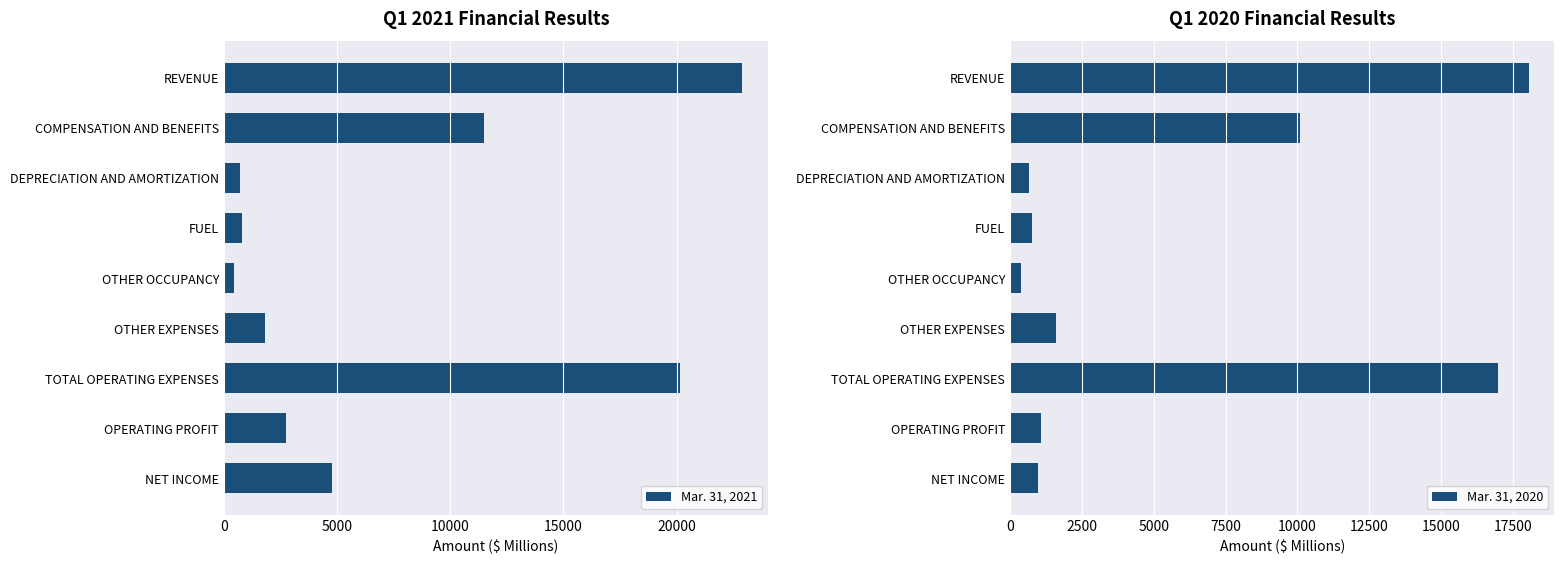

Is it true that Mar. 31, 2020 equals 16963 at TOTAL OPERATING EXPENSES?

True